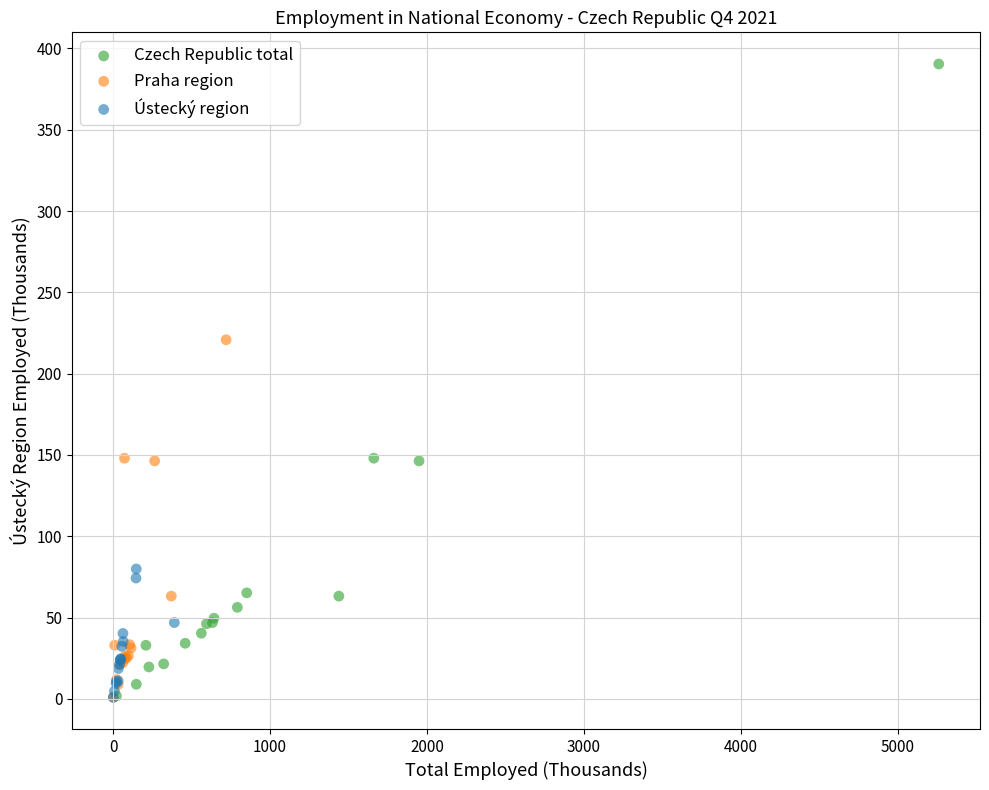

Which series contains the highest Y value?

Czech Republic total